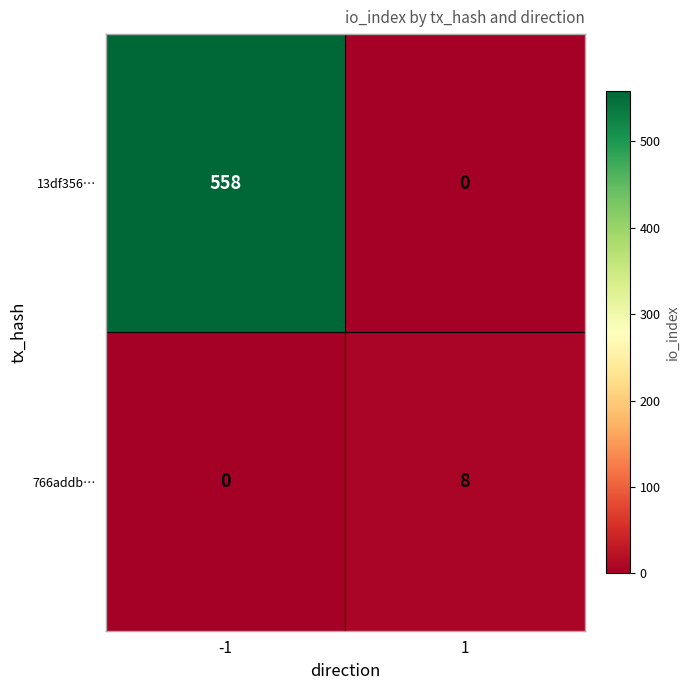

The 13df356… series shows 727 at -1. True or false?

False